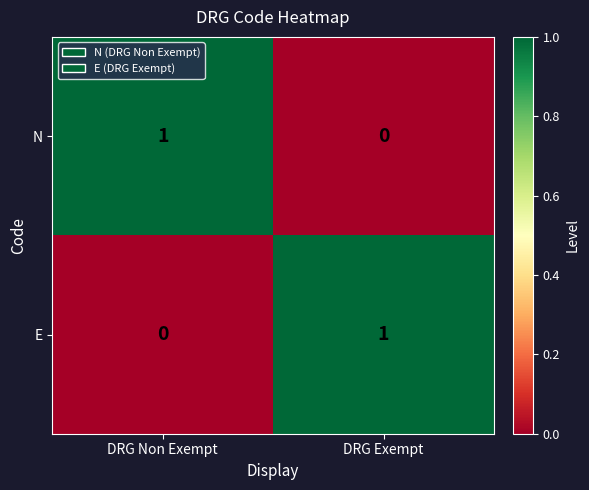

List the labels in order of N value, largest first.

DRG Non Exempt, DRG Exempt